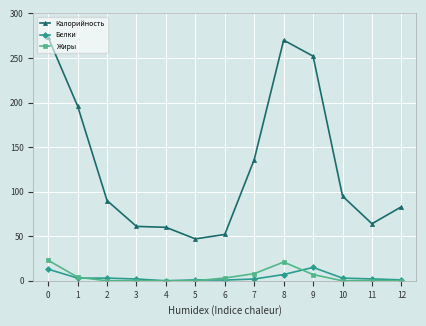

True or false: Калорийность and Жиры cross at least once.

False